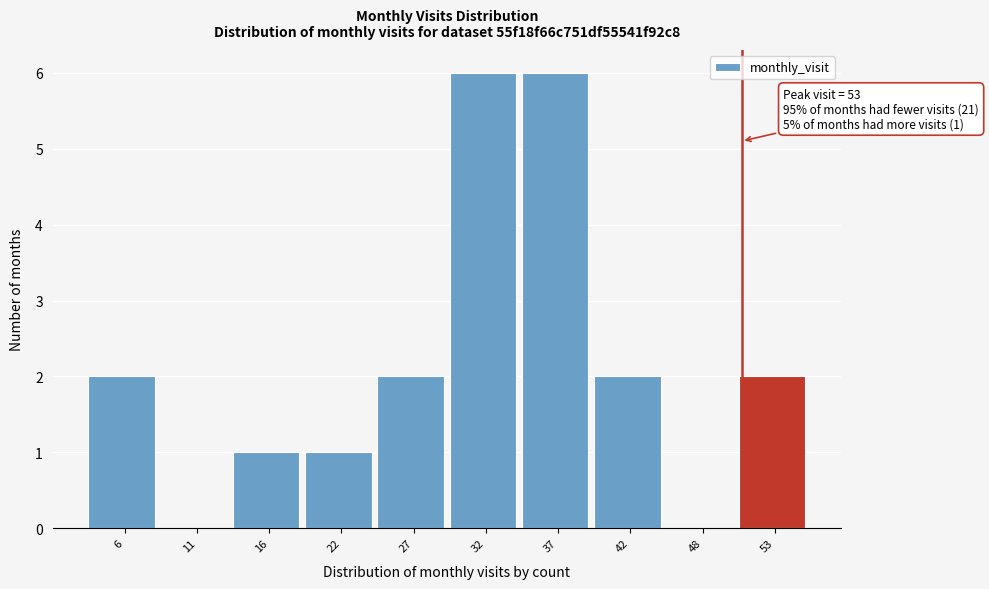

Reading left to right, extract all data points from this chart.

6=2	11=0	16=1	22=1	27=2	32=6	37=6	42=2	48=0	53=2